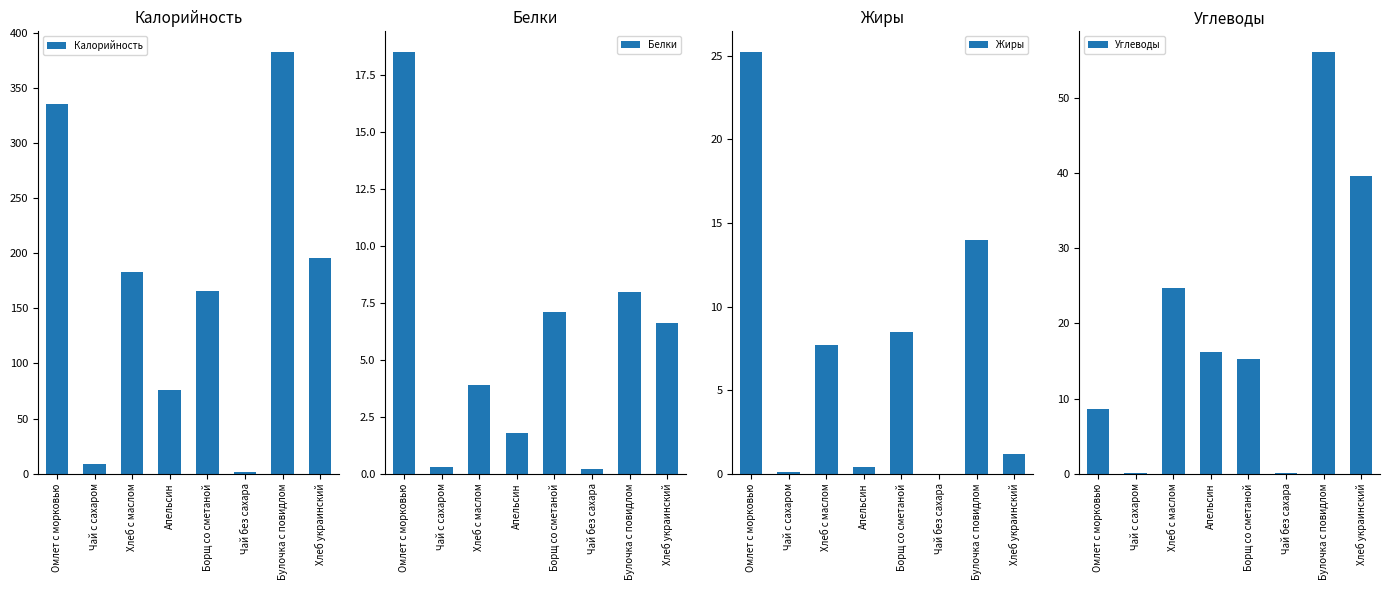

Reading left to right, what are all the values shown in this chart?

Калорийность: 335.2	9.3	183.3	75.6	165.6	1.4	382.0	195.6
Белки: 18.5	0.3	3.9	1.8	7.1	0.2	8.0	6.6
Жиры: 25.2	0.1	7.7	0.4	8.5	0.0	14.0	1.2
Углеводы: 8.6	0.1	24.7	16.2	15.2	0.1	56.0	39.6